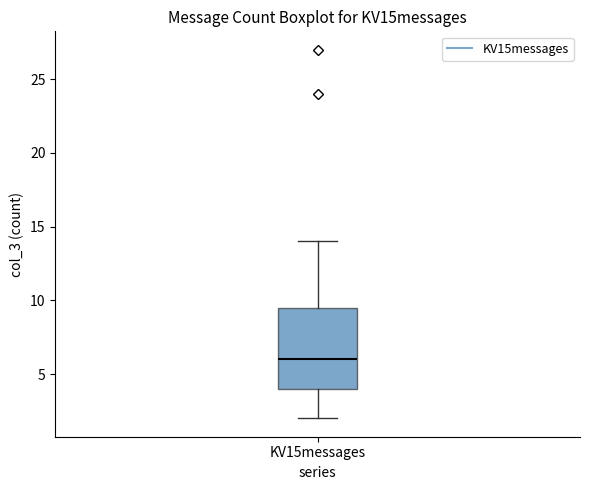

Transcribe this box plot: give where the median line is, the range the box spans, and where the two whiskers end, as read against the y-axis. The values are not printed on the chart, so give them approximately, as read against the axis.

median 6.0, box 4.0 to 9.5, whiskers 2.0 to 14.0